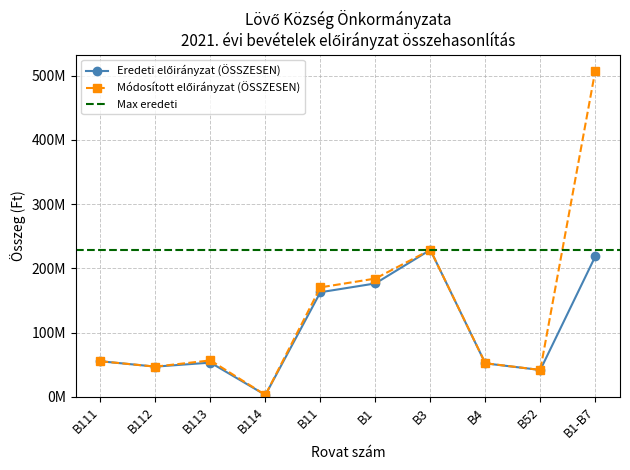

Rank the series at B111 from lowest to highest value.

Eredeti előirányzat (ÖSSZESEN), Módosított előirányzat (ÖSSZESEN)